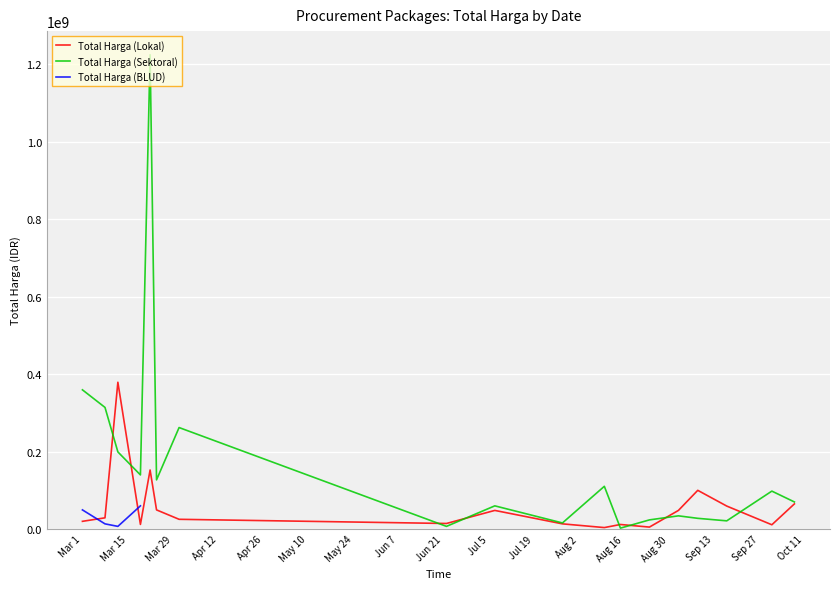

What is the greatest value displayed?

1224682000.0